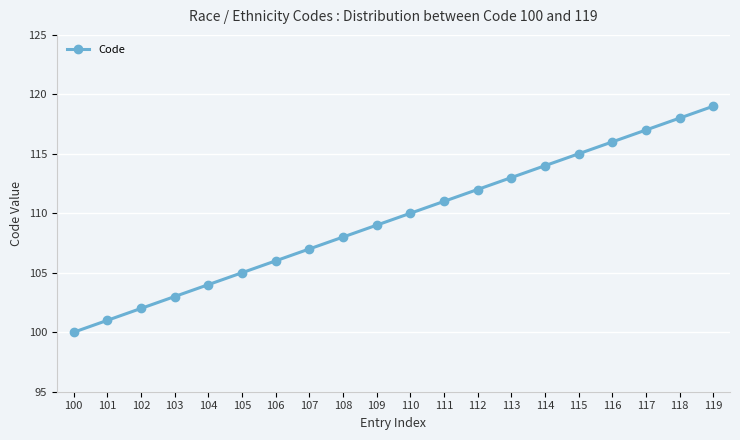

Reading left to right, extract all data points from this chart.

100	101	102	103	104	105	106	107	108	109	110	111	112	113	114	115	116	117	118	119